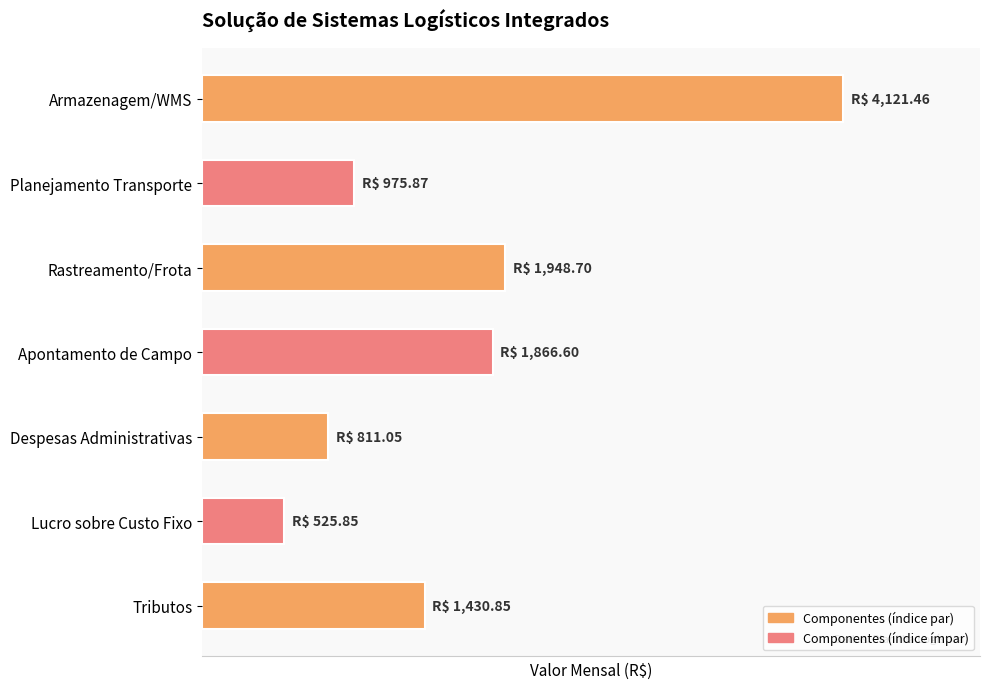

What is the difference between the maximum and minimum values?

3595.6